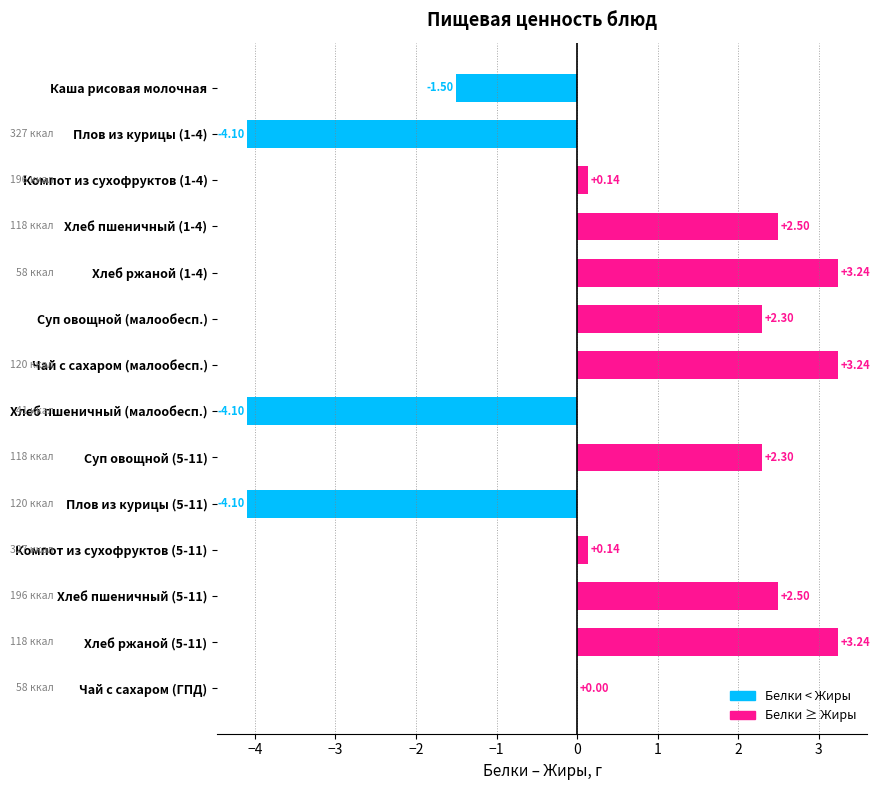

Which has a higher value, Плов из курицы (1-4) or Чай с сахаром (ГПД)?

Чай с сахаром (ГПД)